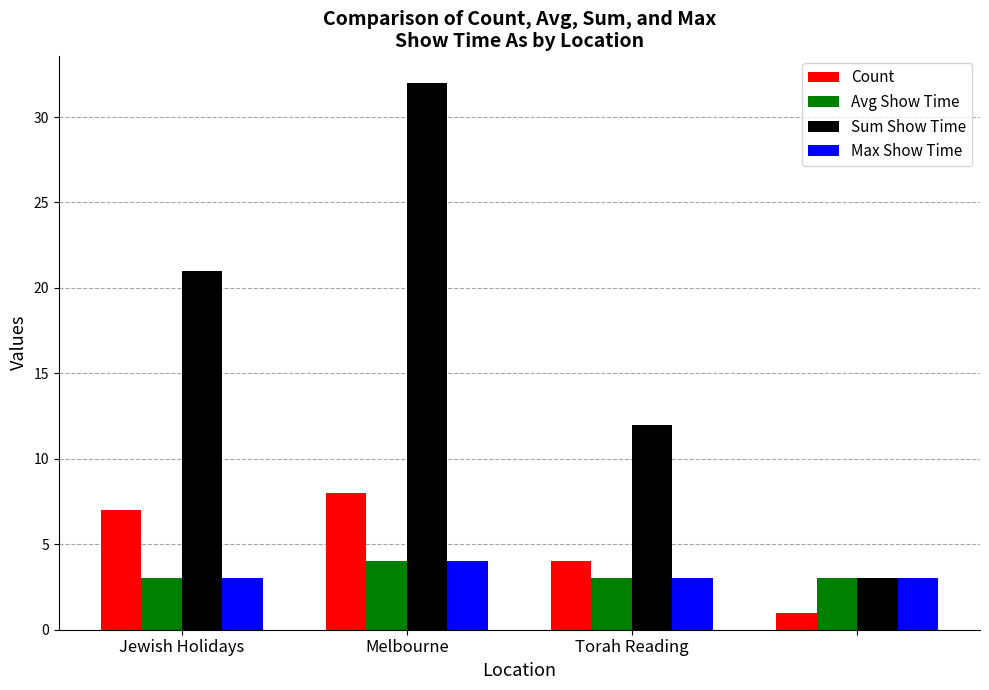

What is the highest value of the Sum Show Time series?

32